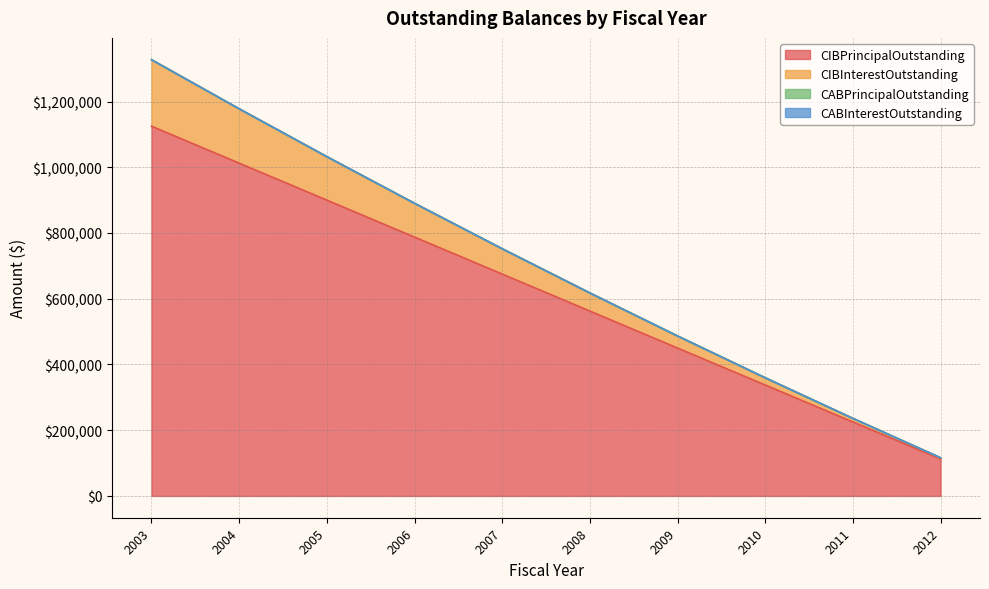

True or false: CIBInterestOutstanding and CIBPrincipalOutstanding cross at least once.

False